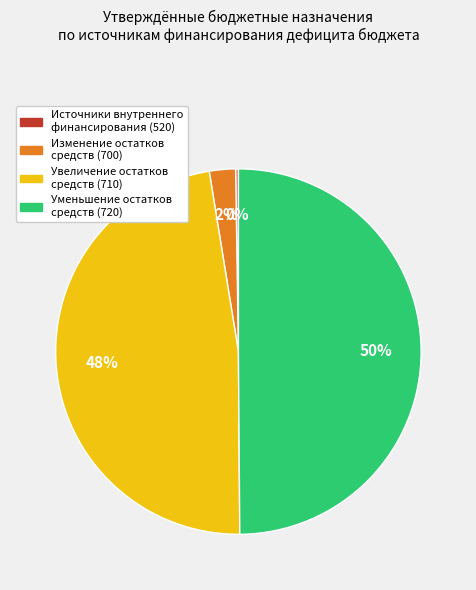

Is it true that Изменение остатков средств (700) is 16% of the pie?

False